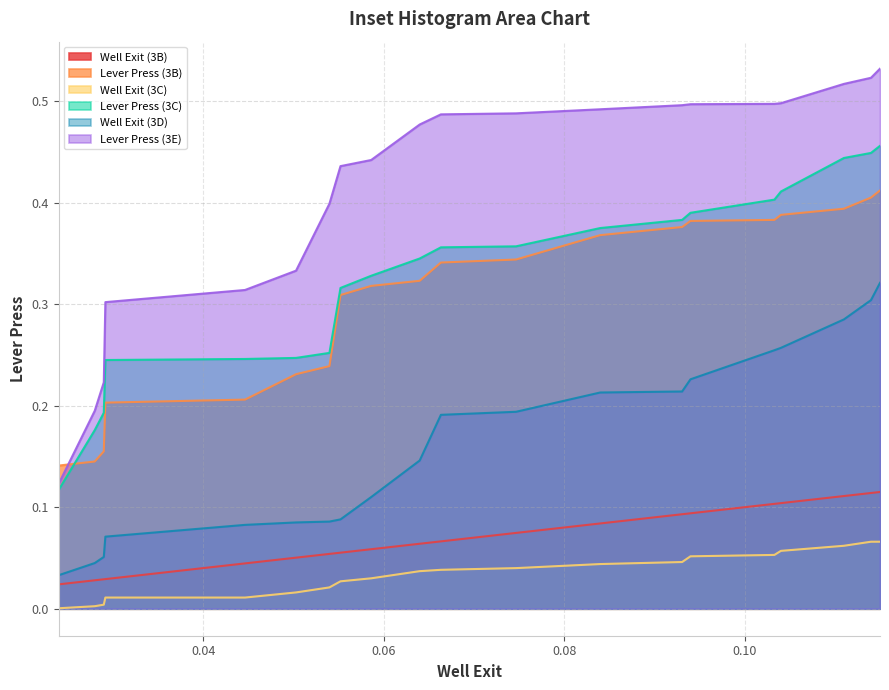

Rank the series by their maximum value, from lowest to highest.

Well Exit (3C), Well Exit (3B), Well Exit (3D), Lever Press (3B), Lever Press (3C), Lever Press (3E)